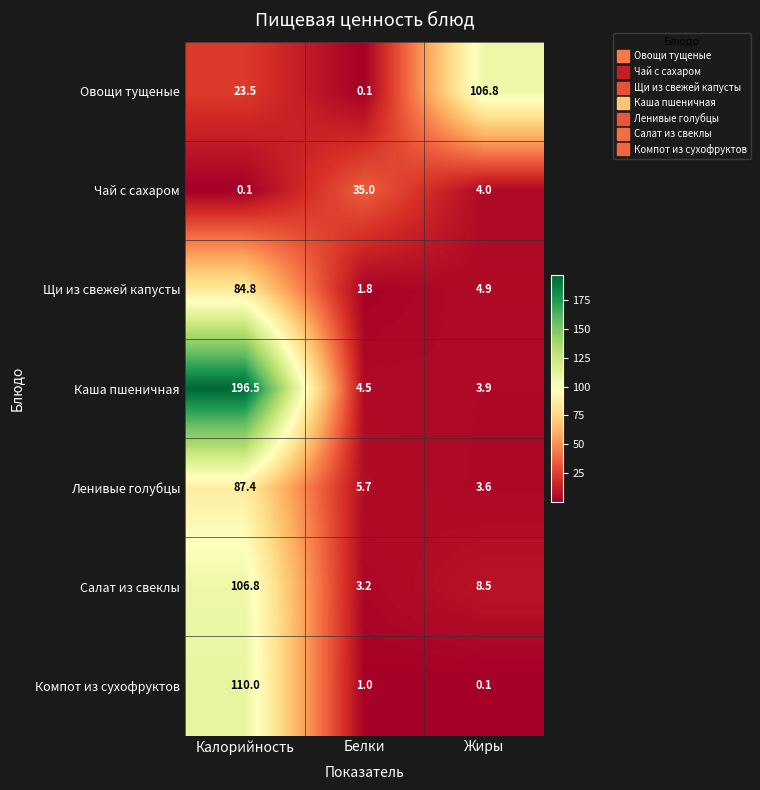

Reading left to right, what are all the values shown in this chart?

Овощи тущеные: 23.5	0.1	106.8
Чай с сахаром: 0.1	35.0	4.0
Щи из свежей капусты: 84.8	1.8	4.9
Каша пшеничная: 196.5	4.5	3.9
Ленивые голубцы: 87.4	5.7	3.6
Салат из свеклы: 106.8	3.2	8.5
Компот из сухофруктов: 110.0	1.0	0.1